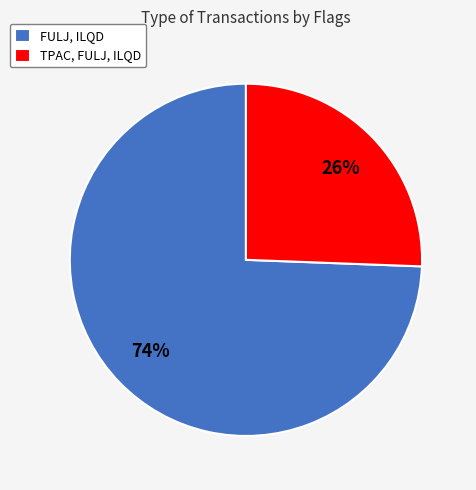

What is the majority slice?

FULJ, ILQD